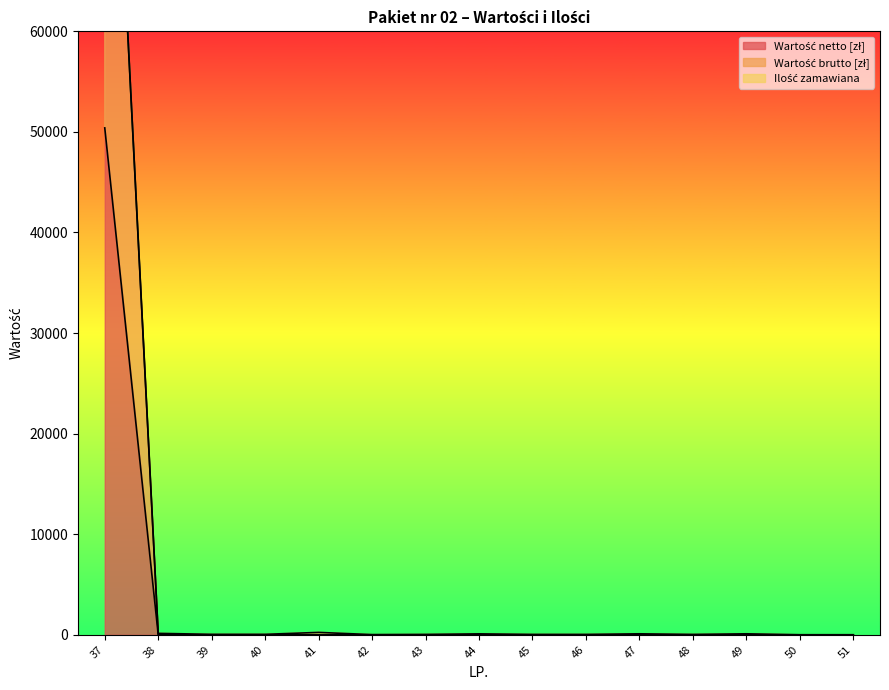

Which series has the largest total across all categories?

Wartość brutto [zł]